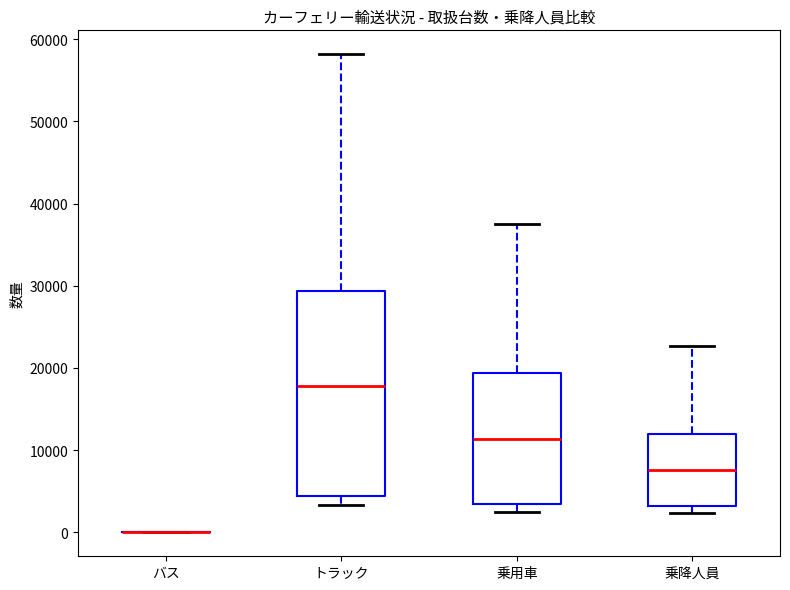

Reading left to right, transcribe this box plot: for each box, give where its median line is, the range the box spans, and where its two whiskers end, as read against the y-axis. The values are not printed on the chart, so give them approximately, as read against the axis.

バス: box collapsed to a line at 0, whiskers 0 to 0
トラック: median 18000, box 4000 to 29000, whiskers 3000 to 58000
乗用車: median 11000, box 3000 to 19000, whiskers 2000 to 37000
乗降人員: median 8000, box 3000 to 12000, whiskers 2000 to 23000